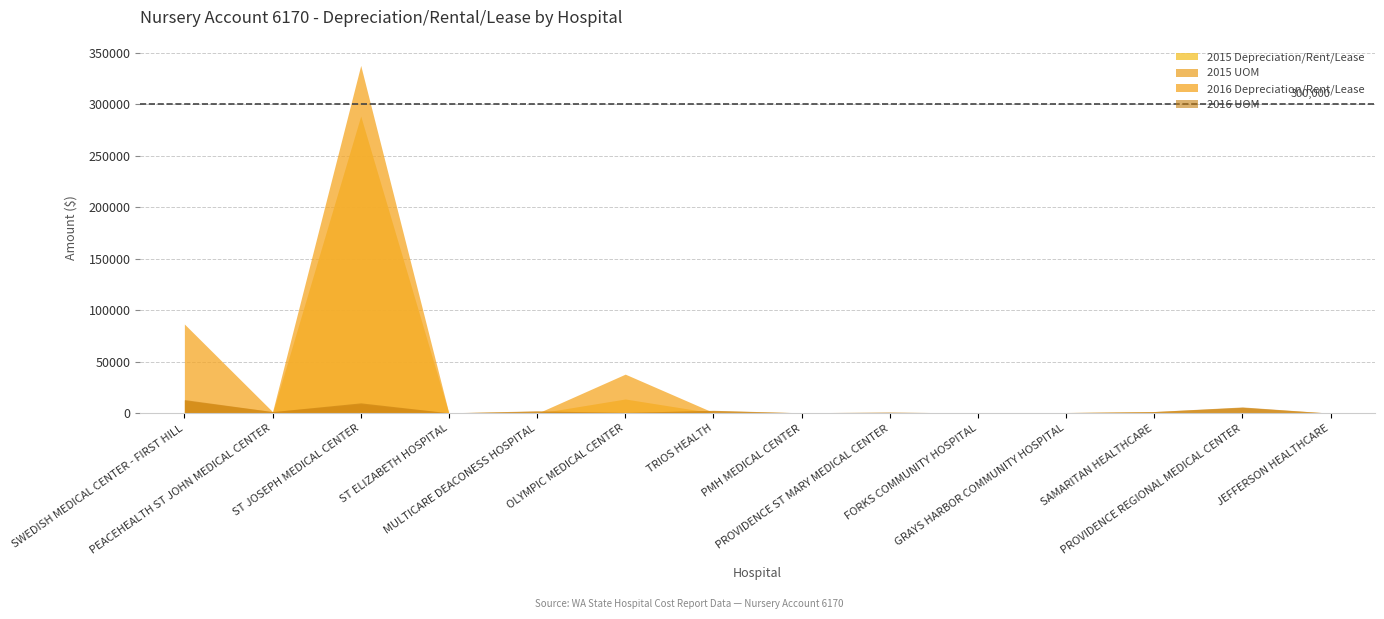

How many lines are shown in the chart?

4